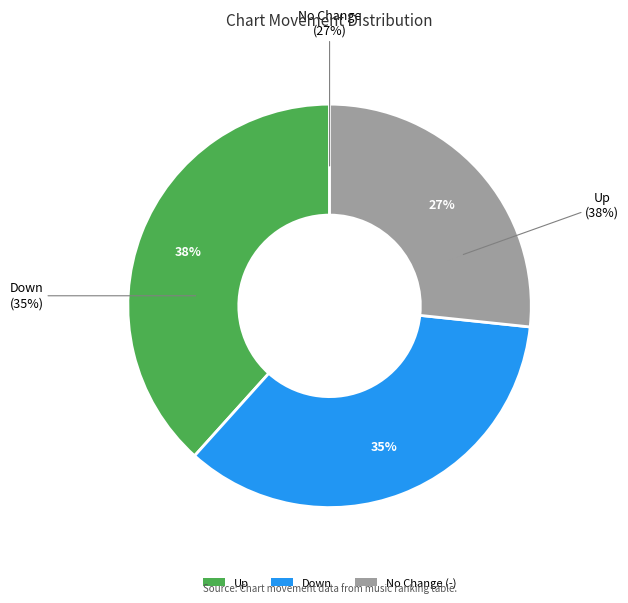

How many slices are in this pie chart?

3